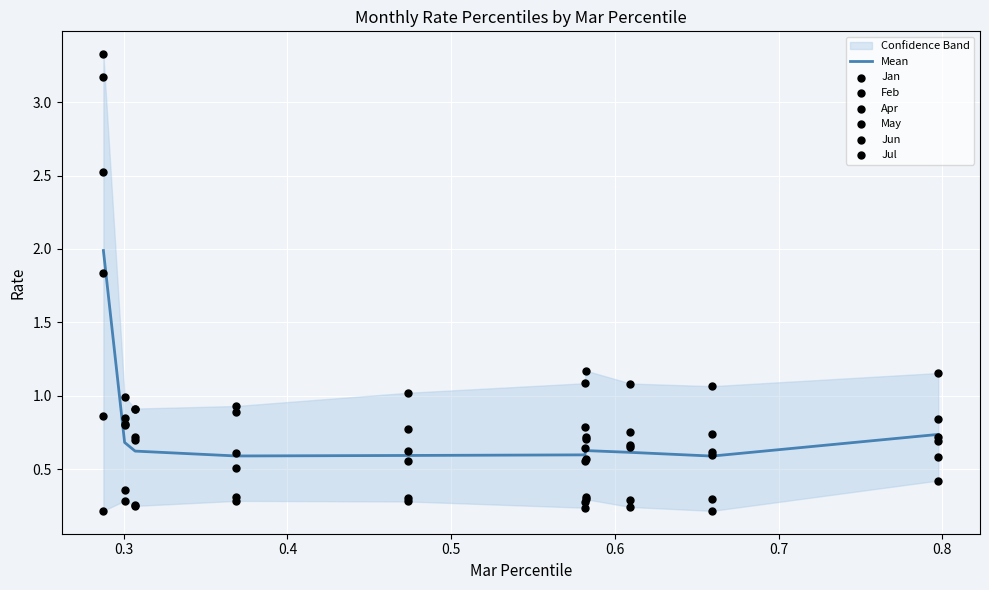

Is the value of Jun at pct95 greater than the value of May at pct15?

Yes